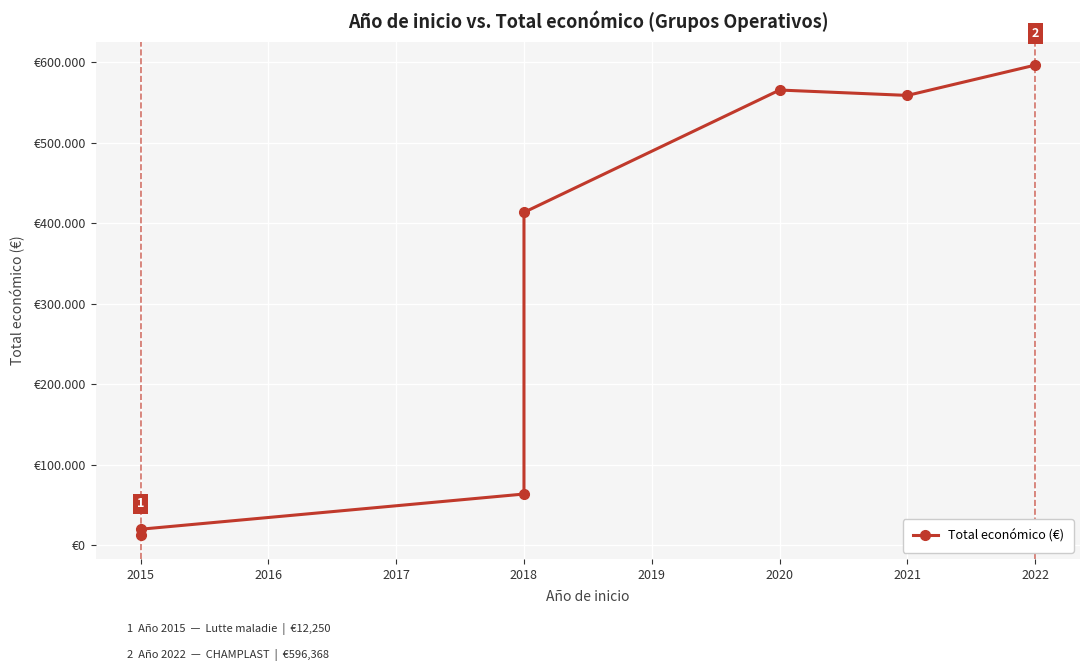

The value at 2015 is 4805. True or false?

False